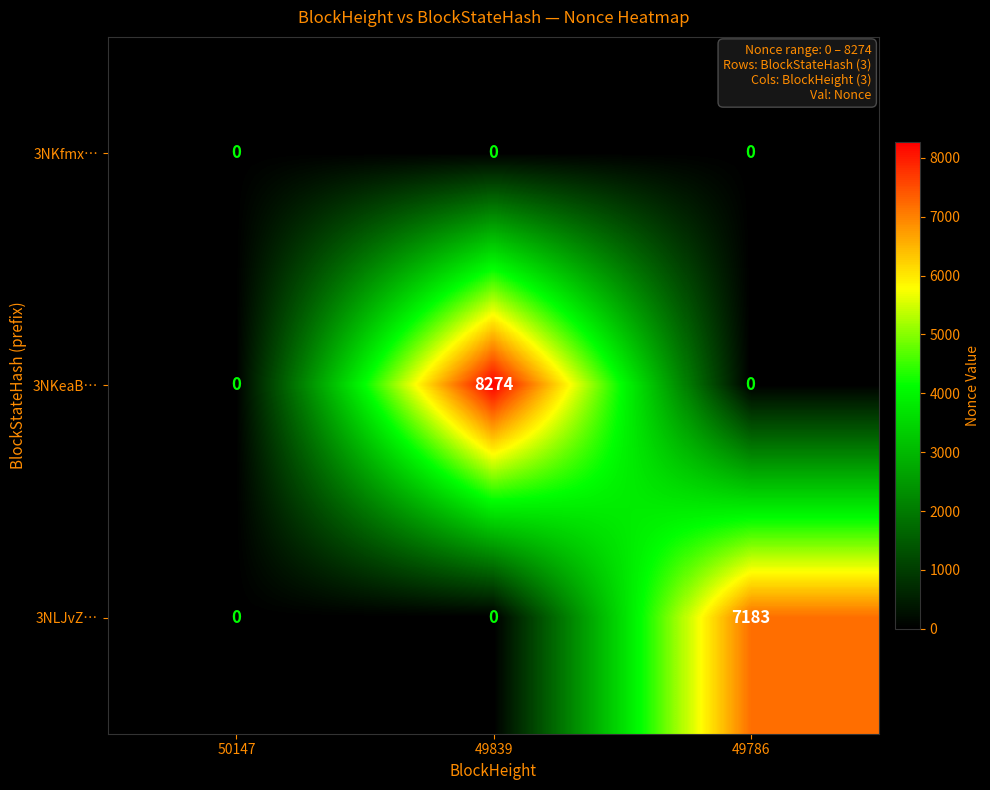

What is the difference between the 3NKeaB… values at 49786 and 49839?

8274